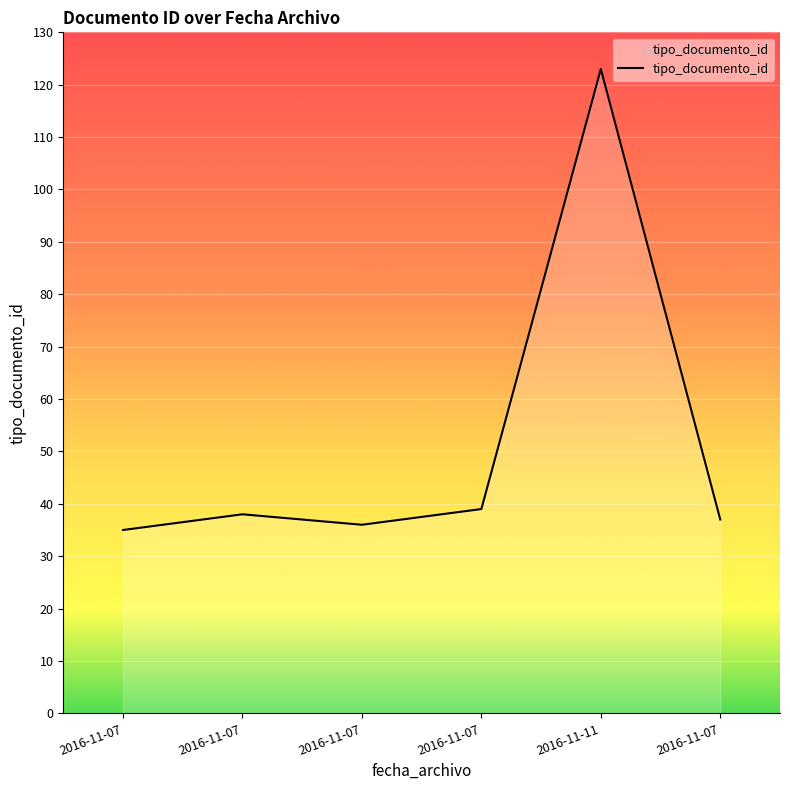

What is the maximum value shown in the chart?

123